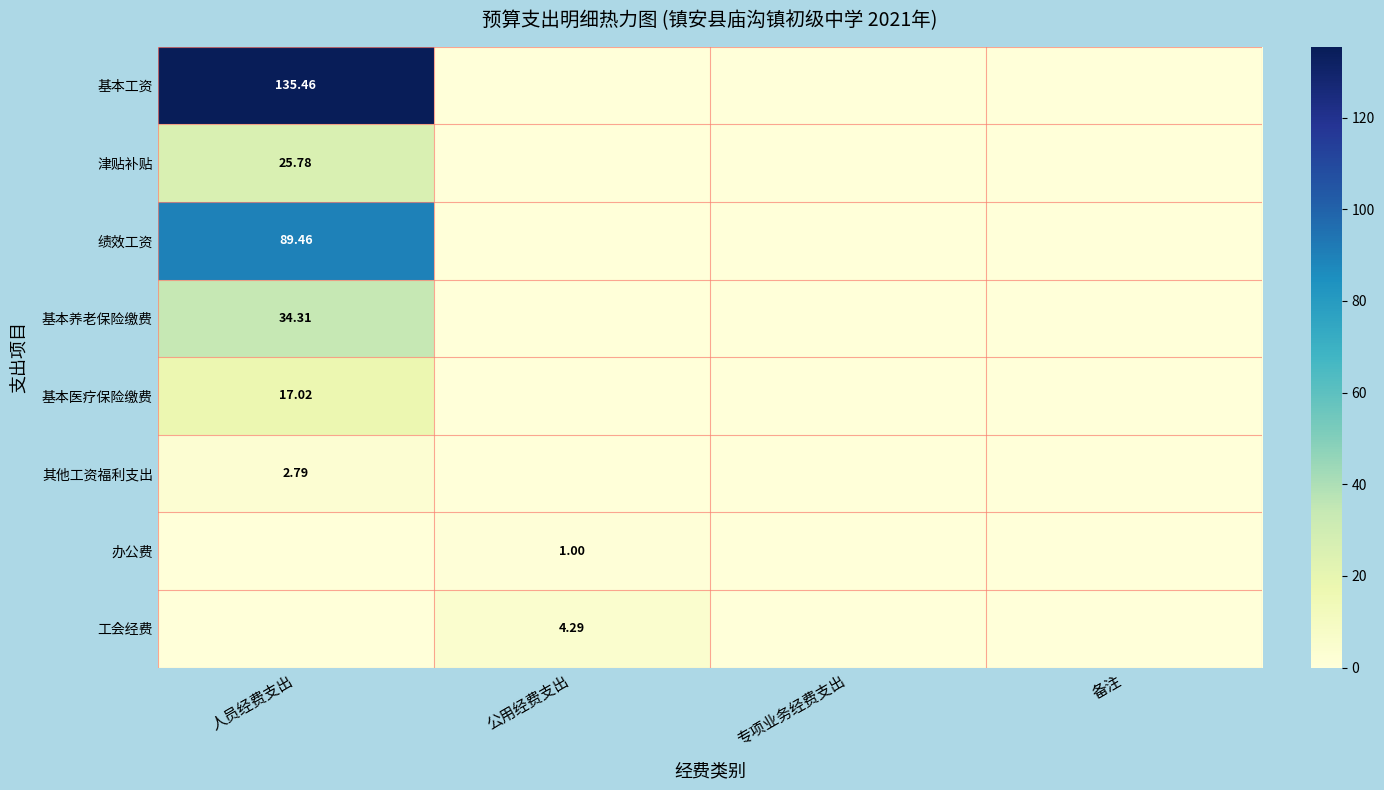

What is the sum of all 基本医疗保险缴费 values?

17.0